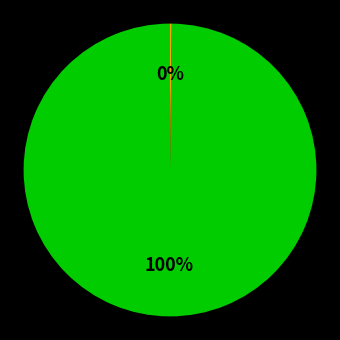

To the nearest percent, what is the average slice percentage?

50%